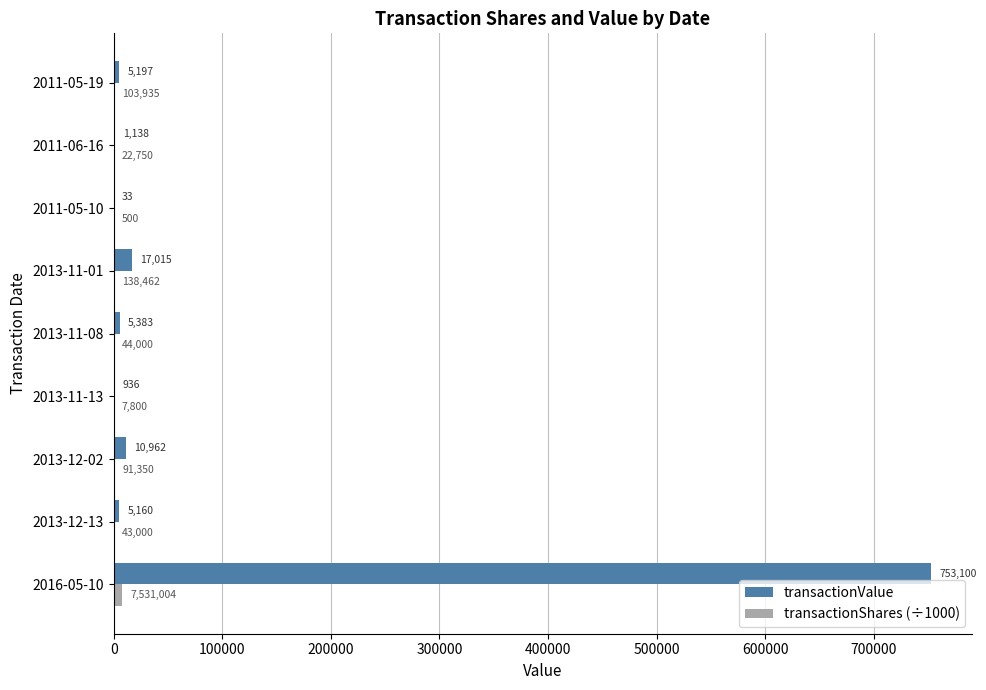

Where is transactionValue nearest to the value 376566?

2013-11-01